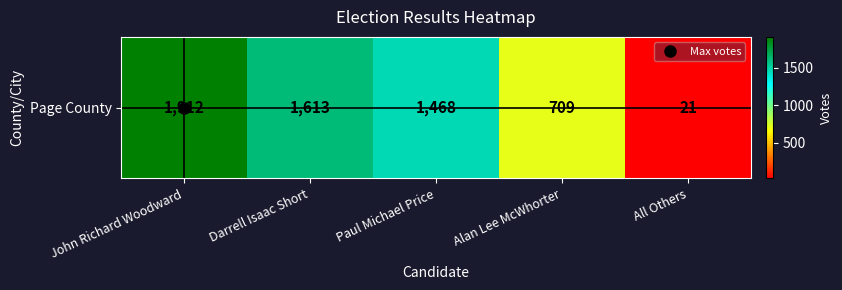

Is it true that the value at Darrell Isaac Short is 646?

False